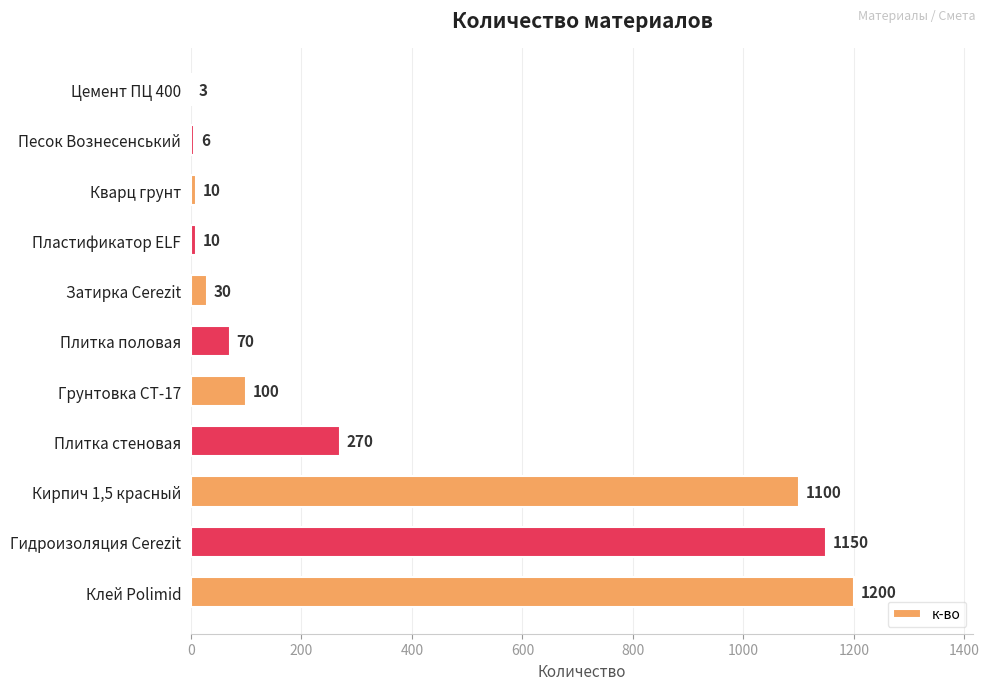

What is the change in value from Кварц грунт to Песок Вознесенський?

-4